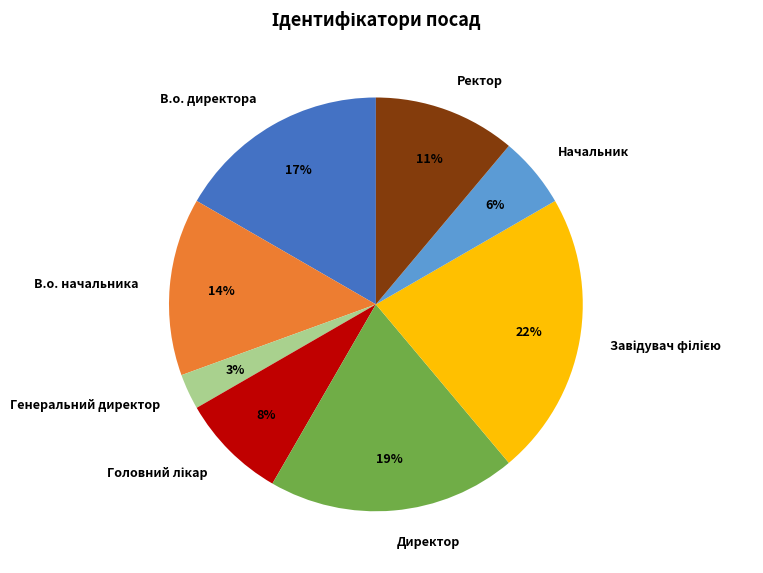

To the nearest percent, what percentage of the pie is Ректор?

11%